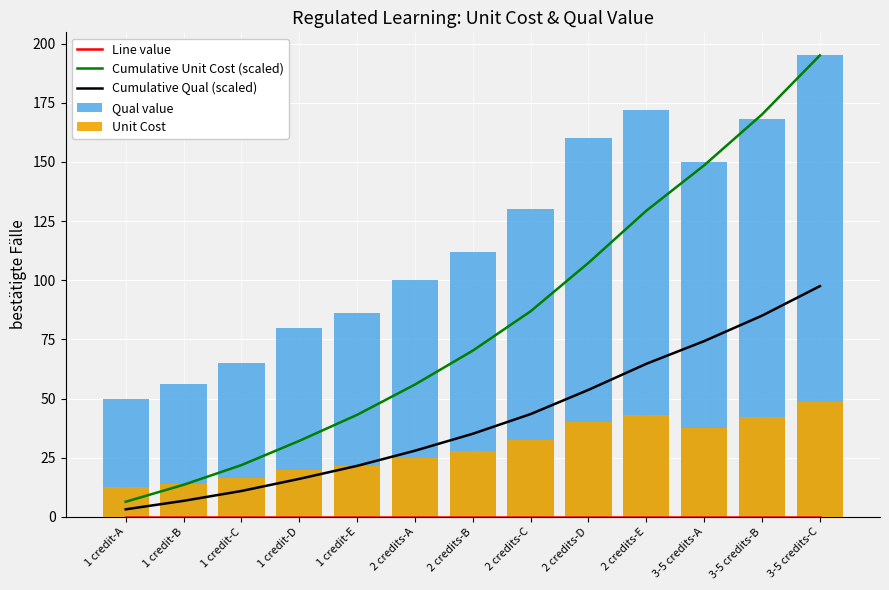

Between 3-5 credits-B and 2 credits-A, which is larger?

3-5 credits-B